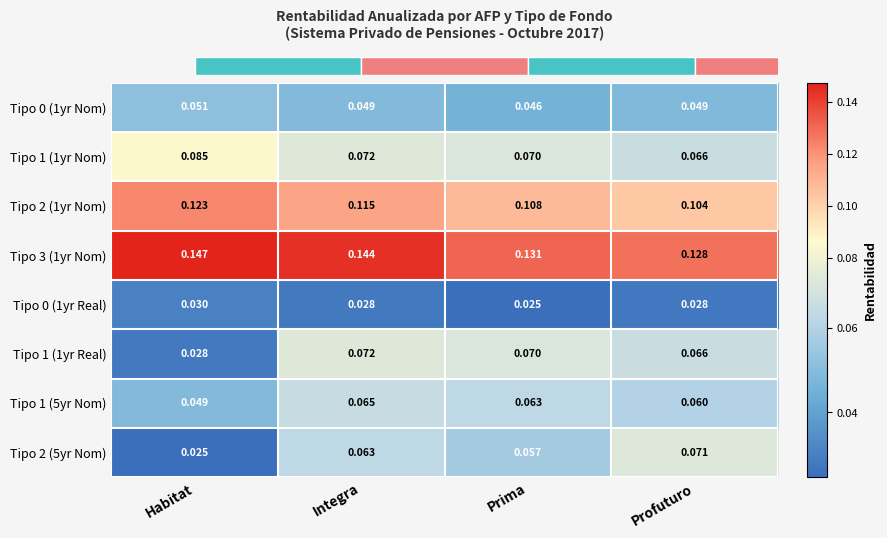

Rank the categories by Tipo 2 (5yr Nom) value from lowest to highest.

Habitat, Prima, Integra, Profuturo